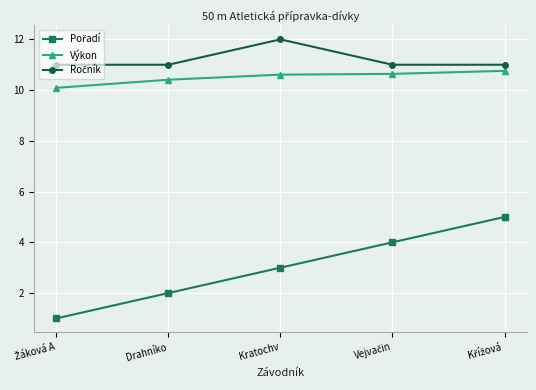

How many distinct data groups are displayed?

3